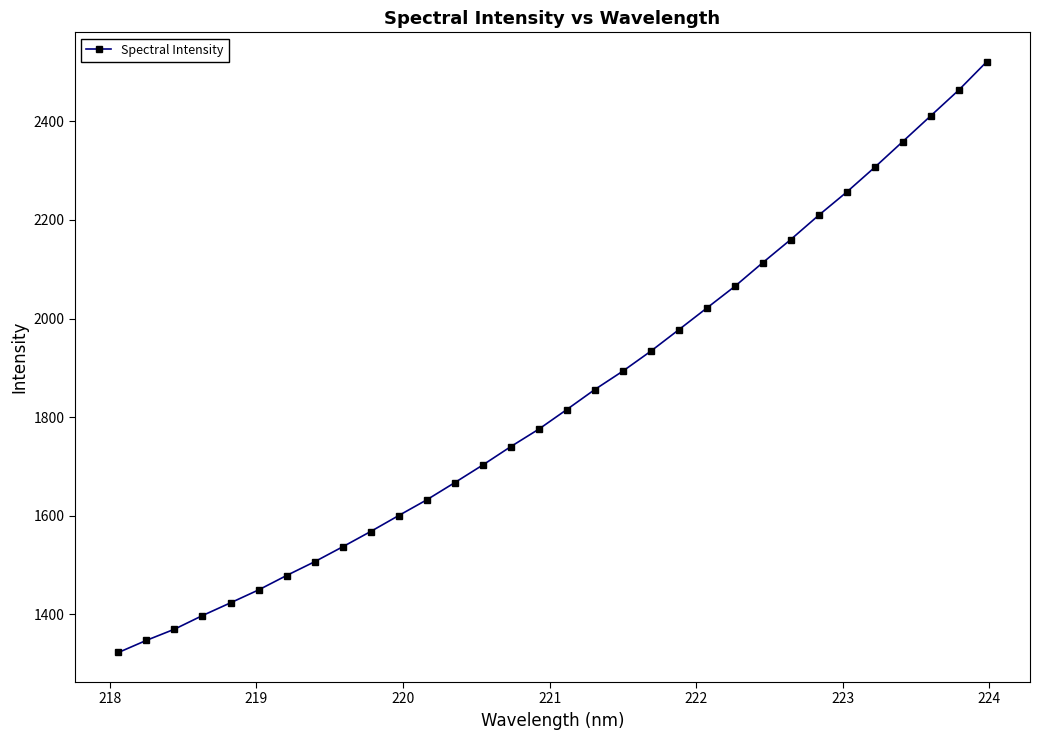

What is the value of the 15th point from the left?

1740.2